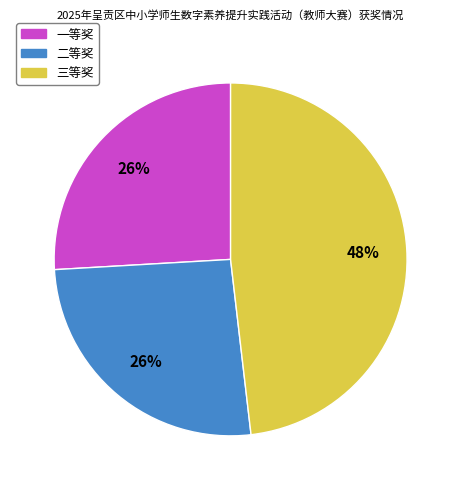

How many segments does this pie chart have?

3